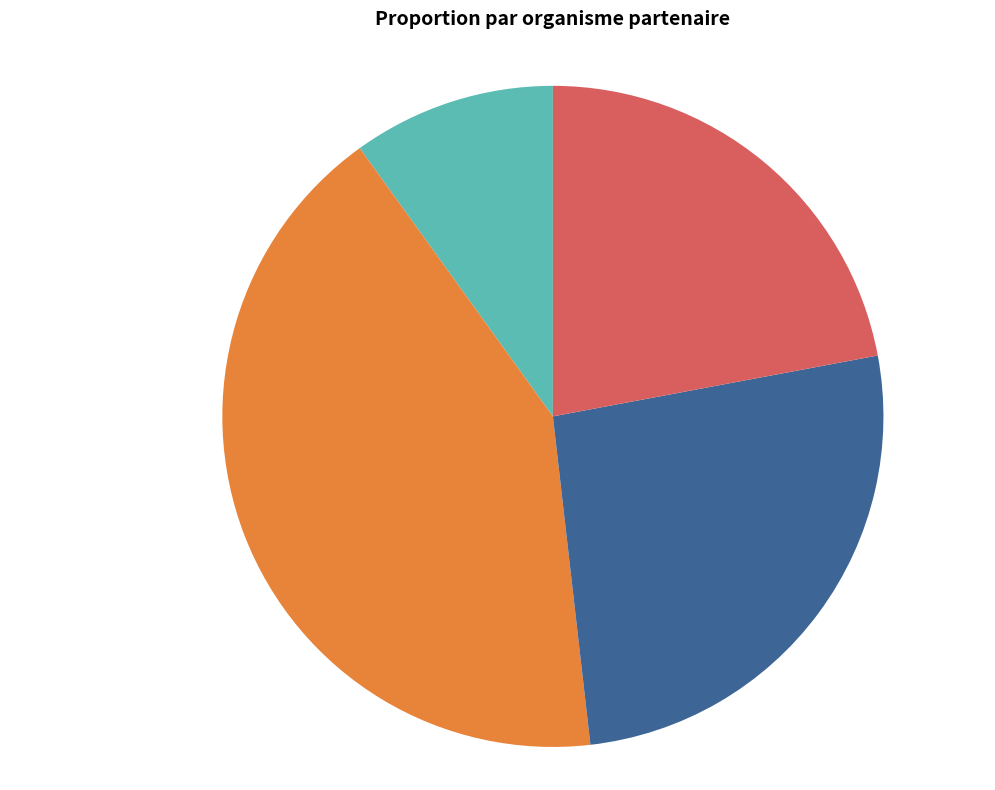

What percentage do CFPPA ADULTES D'YSSINGEAUX and PRO STAGE together represent?

36.1%